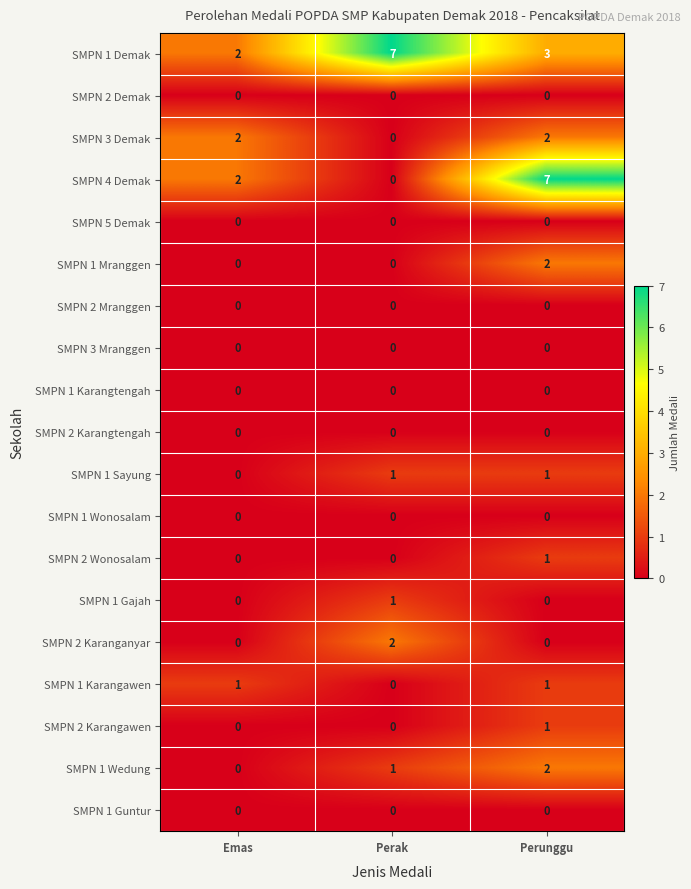

Count the SMPN 2 Karangawen values in the range 0 to 1.

3